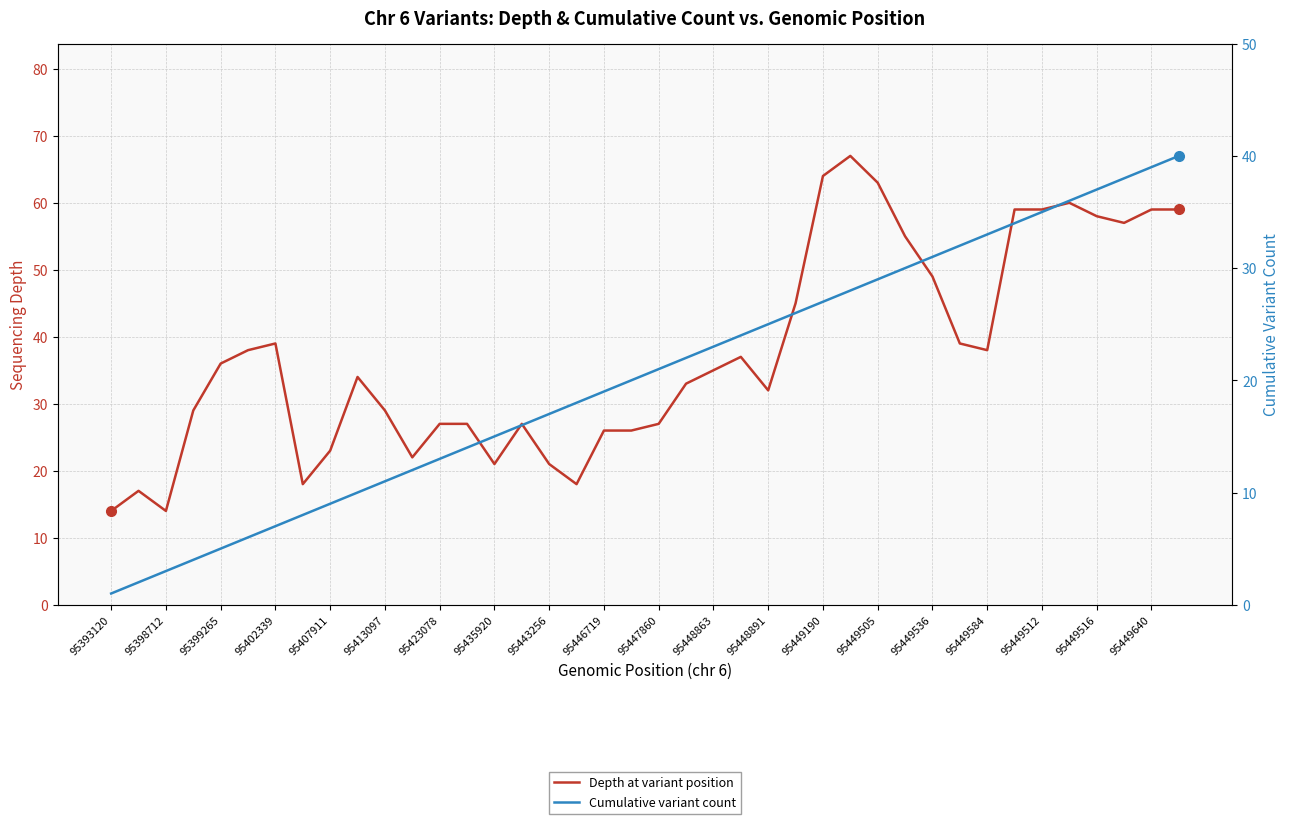

Which series has the largest total across all categories?

Depth at variant position